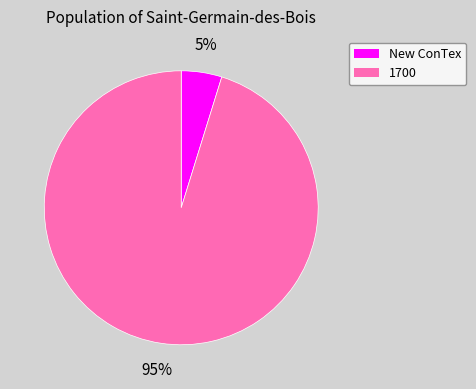

To the nearest percent, what portion does New ConTex represent?

5%